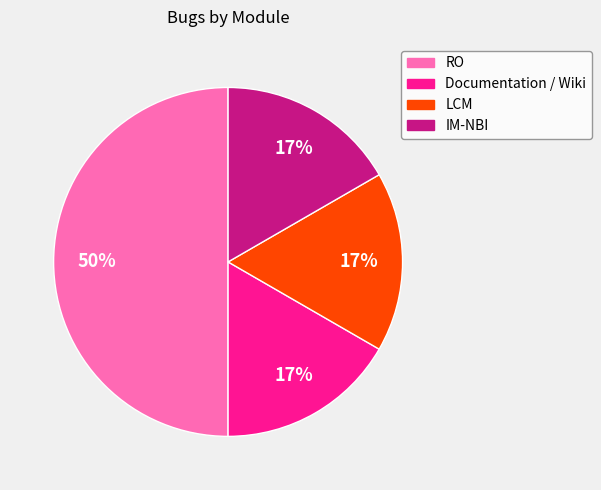

Do RO and LCM together represent more than half of the pie?

Yes